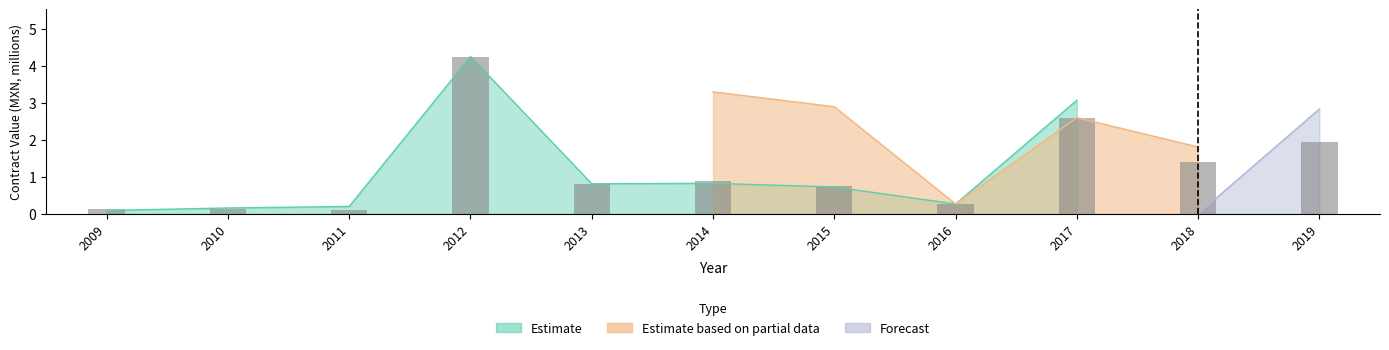

How many bars are there in total?

11